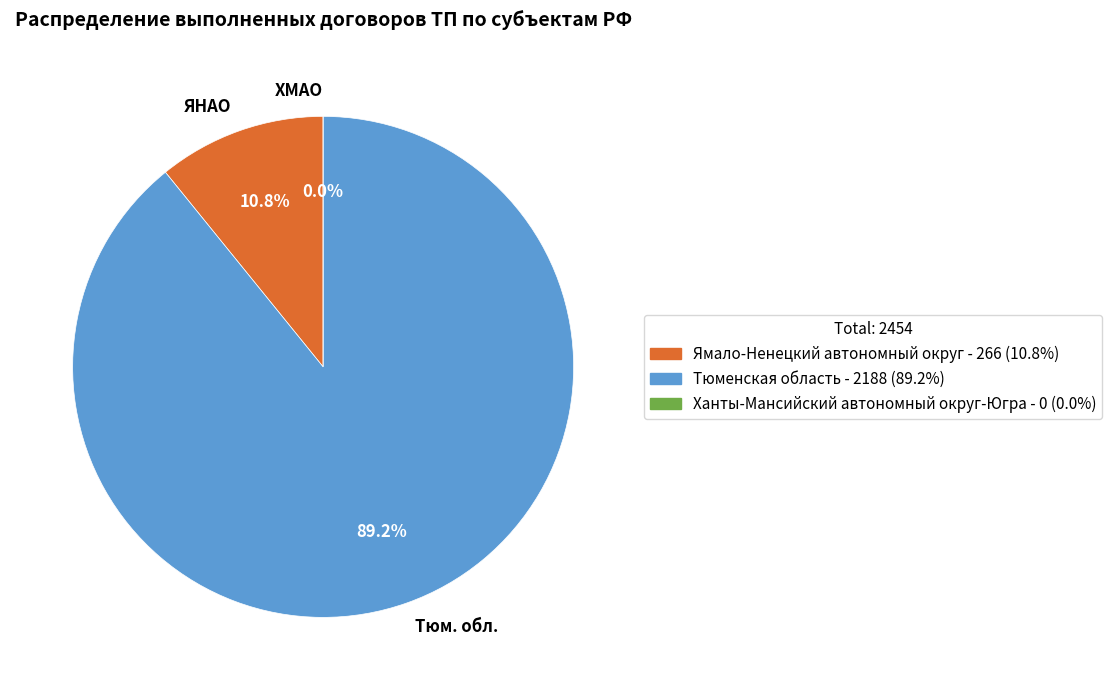

Which slice is the smallest?

Ханты-Мансийский автономный округ-Югра